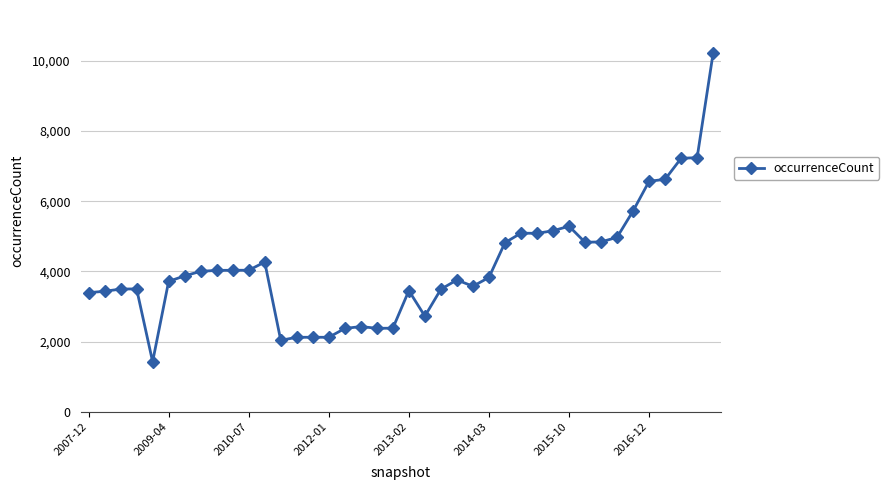

What is the greatest value displayed?

10222